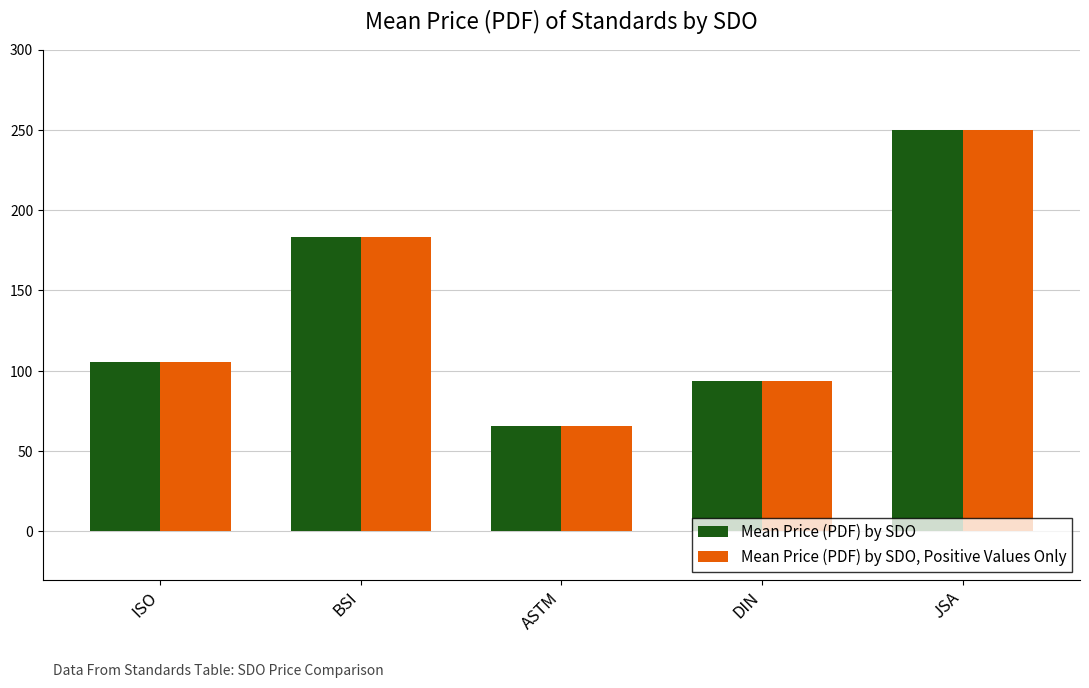

What is the smallest value displayed?

65.7